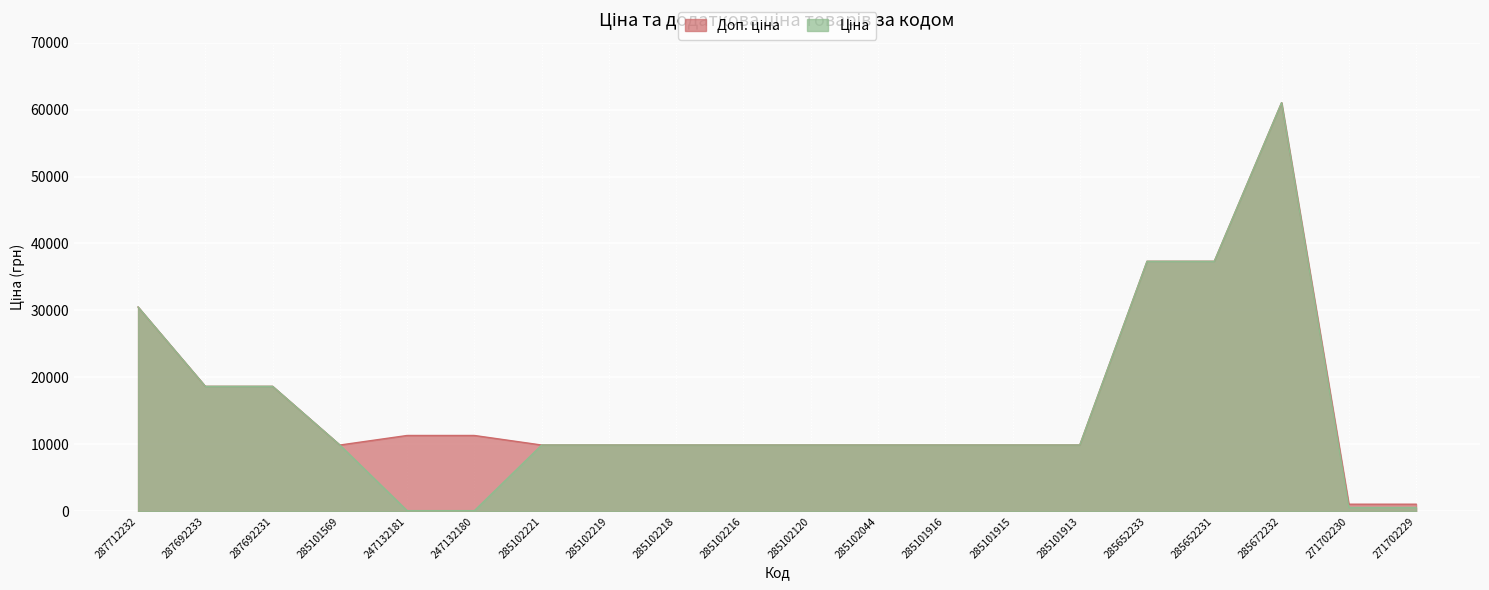

What is the total value across all series at 287692233?

37343.0